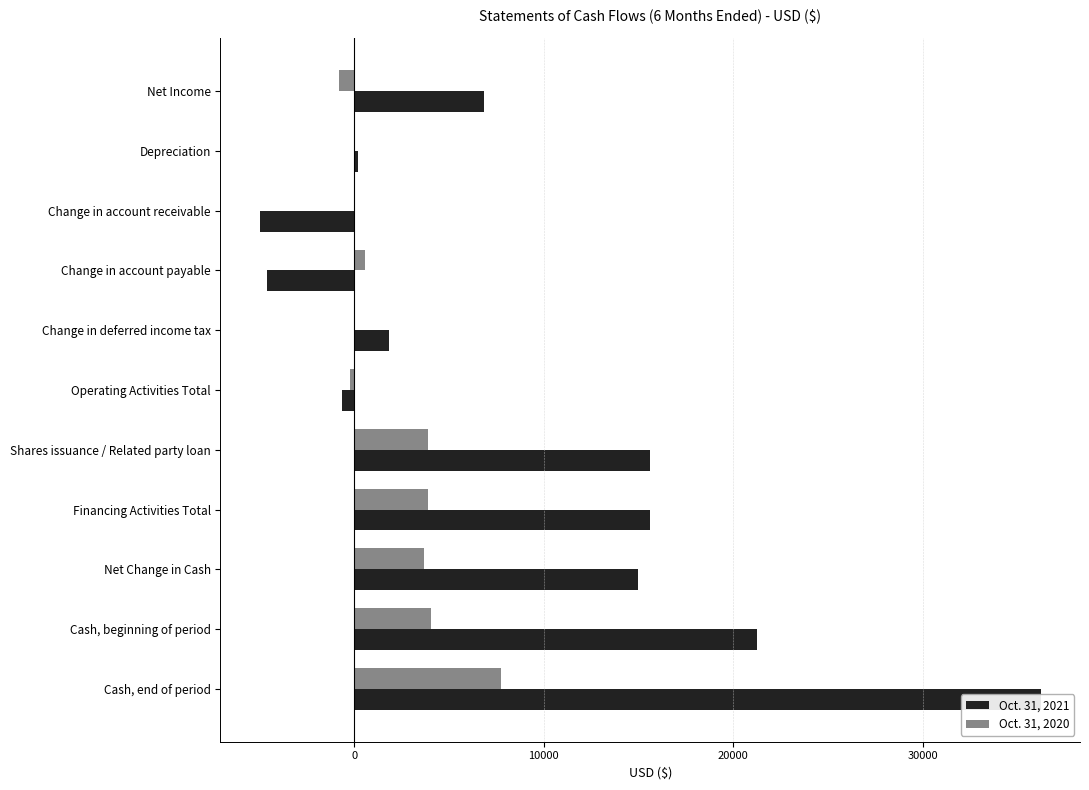

What are all the series names shown in the legend?

Oct. 31, 2021, Oct. 31, 2020